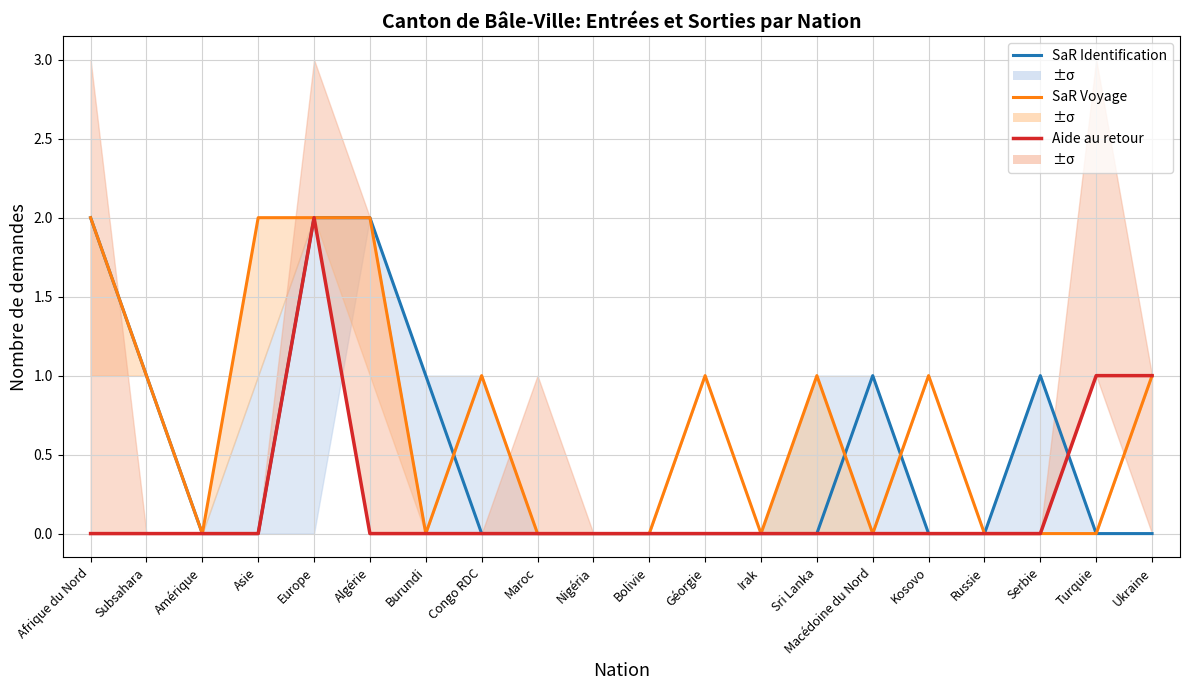

Reading left to right, transcribe all the data shown in this chart.

Nouvelles dem. SaR Id.: Afrique du Nord=2	Subsahara=1	Amérique=0	Asie=0	Europe=2	Algérie=2	Burundi=1	Congo RDC=0	Maroc=0	Nigéria=0	Bolivie=0	Géorgie=0	Irak=0	Sri Lanka=0	Macédoine du Nord=1	Kosovo=0	Russie=0	Serbie=1	Turquie=0	Ukraine=0
Nouvelles dem. Voyage: Afrique du Nord=2	Subsahara=1	Amérique=0	Asie=2	Europe=2	Algérie=2	Burundi=0	Congo RDC=1	Maroc=0	Nigéria=0	Bolivie=0	Géorgie=1	Irak=0	Sri Lanka=1	Macédoine du Nord=0	Kosovo=1	Russie=0	Serbie=0	Turquie=0	Ukraine=1
Dem. aide retour: Afrique du Nord=0	Subsahara=0	Amérique=0	Asie=0	Europe=2	Algérie=0	Burundi=0	Congo RDC=0	Maroc=0	Nigéria=0	Bolivie=0	Géorgie=0	Irak=0	Sri Lanka=0	Macédoine du Nord=0	Kosovo=0	Russie=0	Serbie=0	Turquie=1	Ukraine=1